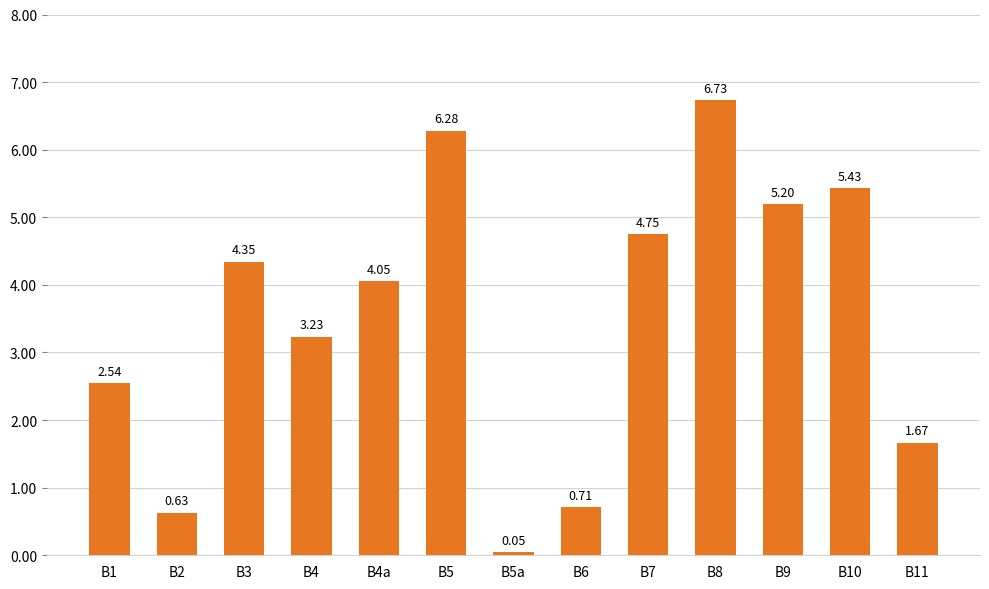

List the labels in order of value, largest first.

B8, B5, B10, B9, B7, B3, B4a, B4, B1, B11, B6, B2, B5a